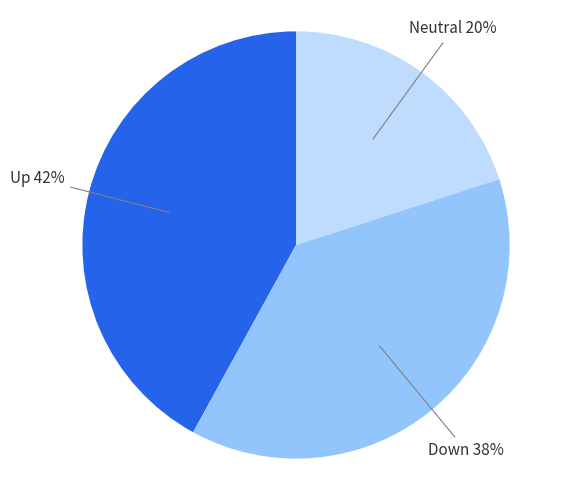

Count the number of slices in the pie.

3